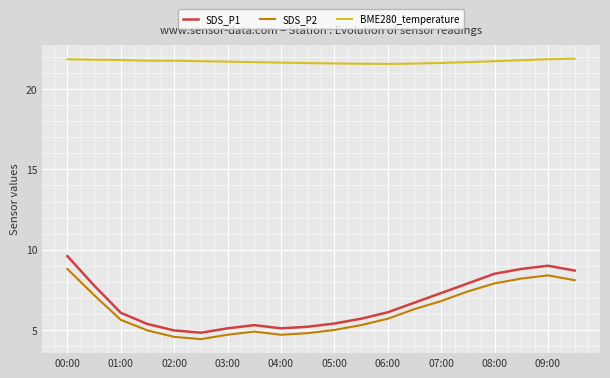

In SDS_P1, how many points are lower than both neighbors (excluding endpoints)?

2